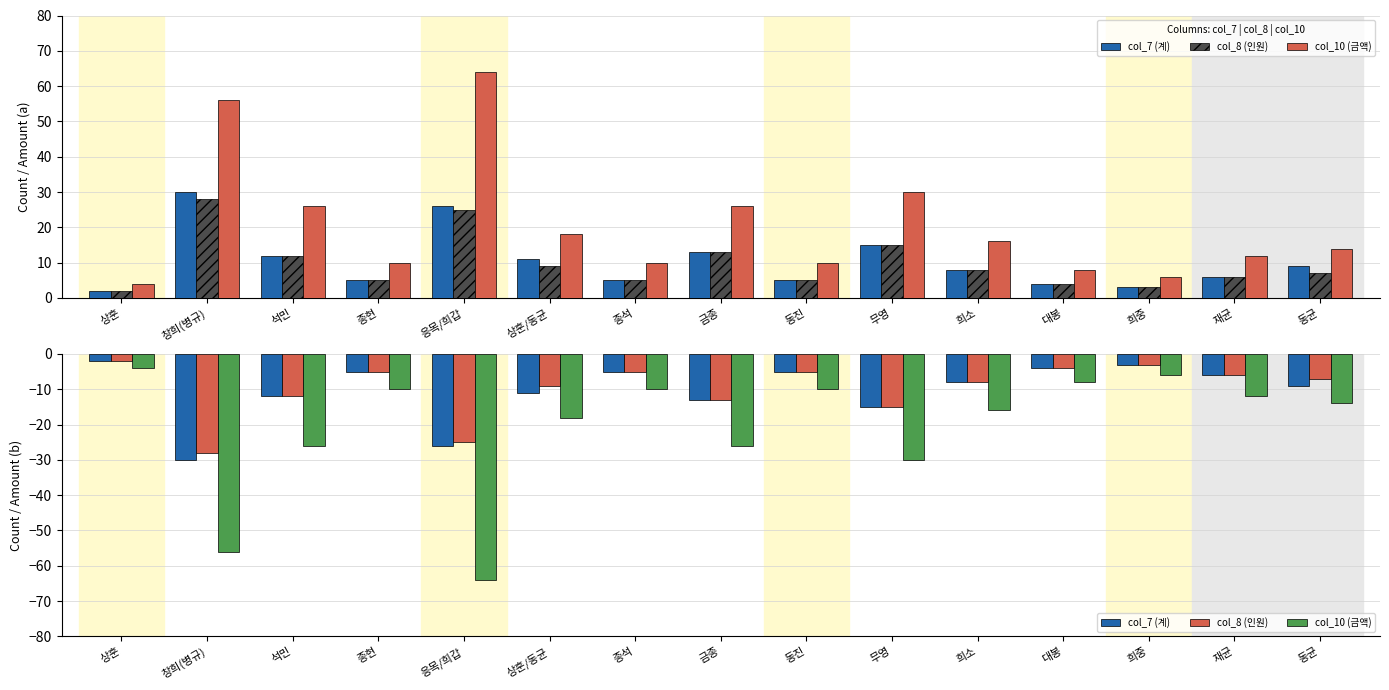

Reading right to left, transcribe all the data shown in this chart.

col_7 (계): 동균=-9	재균=-6	희중=-3	대봉=-4	희소=-8	무영=-15	동진=-5	금종=-13	종석=-5	상훈/동균=-11	응목/희갑=-26	종현=-5	석민=-12	창희(병규)=-30	상훈=-2
col_8 (인원): 동균=-7	재균=-6	희중=-3	대봉=-4	희소=-8	무영=-15	동진=-5	금종=-13	종석=-5	상훈/동균=-9	응목/희갑=-25	종현=-5	석민=-12	창희(병규)=-28	상훈=-2
col_10 (금액): 동균=-14	재균=-12	희중=-6	대봉=-8	희소=-16	무영=-30	동진=-10	금종=-26	종석=-10	상훈/동균=-18	응목/희갑=-64	종현=-10	석민=-26	창희(병규)=-56	상훈=-4